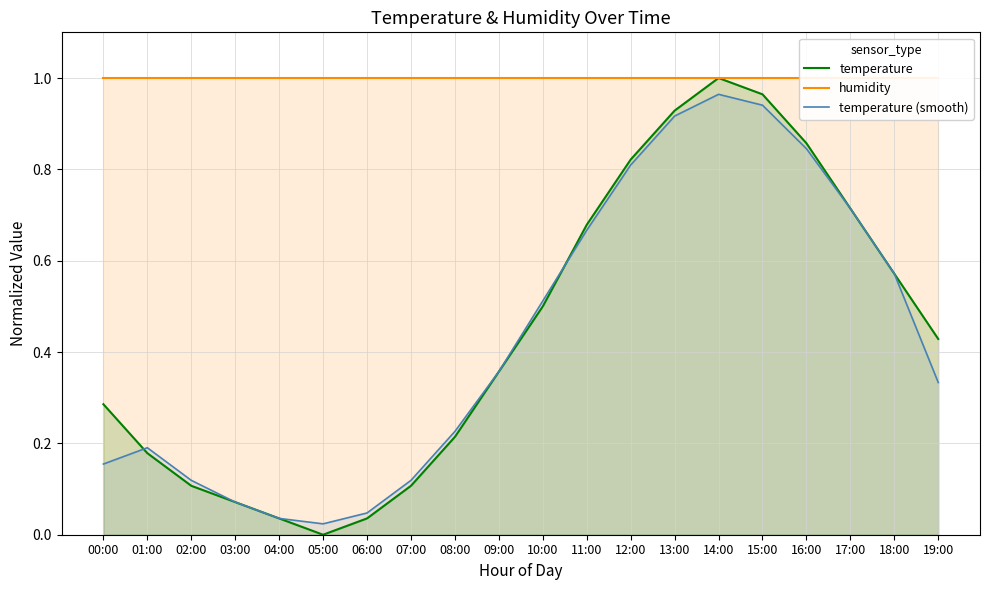

What is the difference between the highest and lowest values at 04:00?

1.0